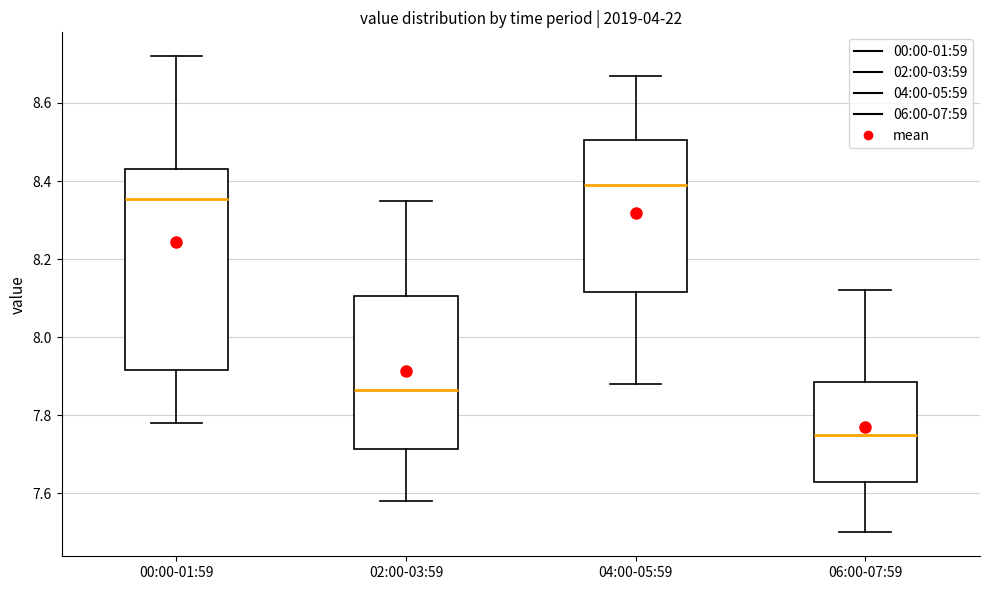

Reading left to right, transcribe this box plot: for each box, give where its median line is, the range the box spans, and where its two whiskers end, as read against the y-axis. The values are not printed on the chart, so give them approximately, as read against the axis.

00:00-01:59: median 8.36, box 7.92 to 8.44, whiskers 7.78 to 8.72
02:00-03:59: median 7.86, box 7.72 to 8.10, whiskers 7.58 to 8.36
04:00-05:59: median 8.40, box 8.12 to 8.50, whiskers 7.88 to 8.68
06:00-07:59: median 7.76, box 7.64 to 7.88, whiskers 7.50 to 8.12